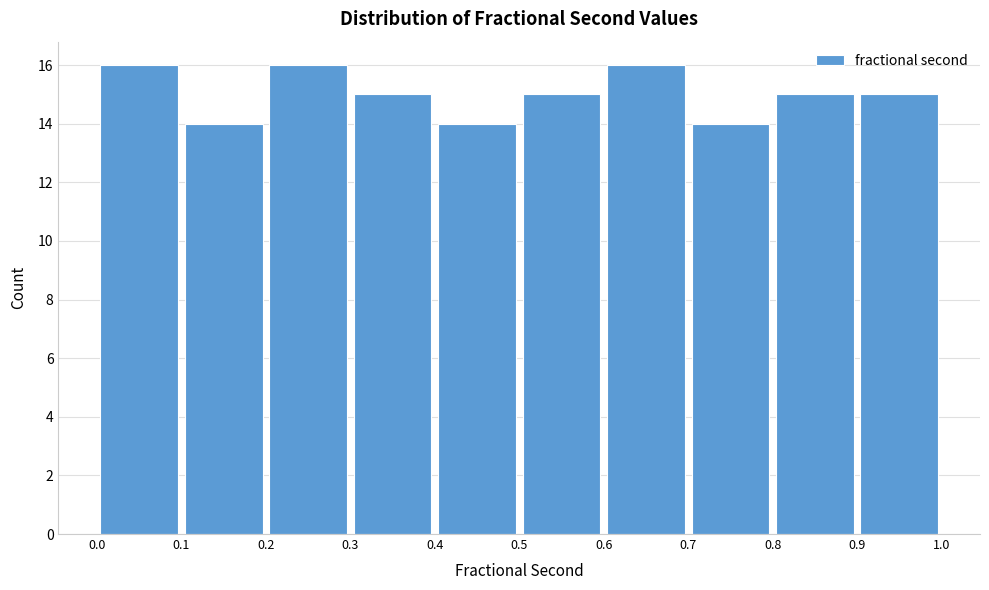

How tall is the bar that spans 0.6 to 0.7 on the x-axis? The values are not printed on the chart, so give them approximately, as read against the axis.

16